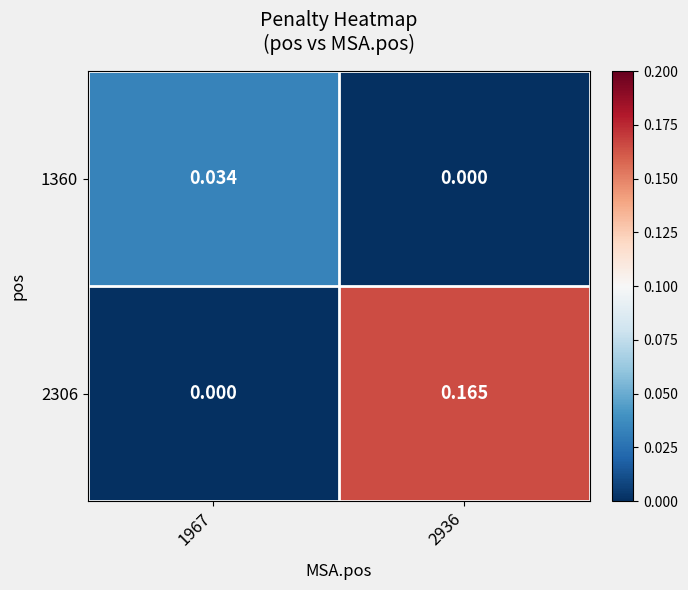

Is the value of 2306 at 1967 greater than the value of 1360 at 1967?

No